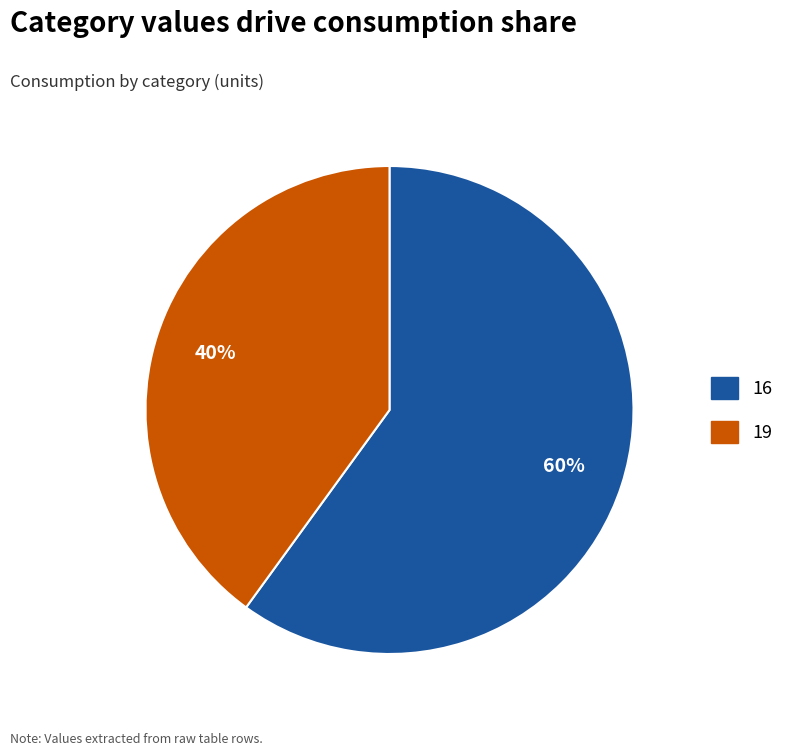

Which category has the biggest portion of the pie?

16